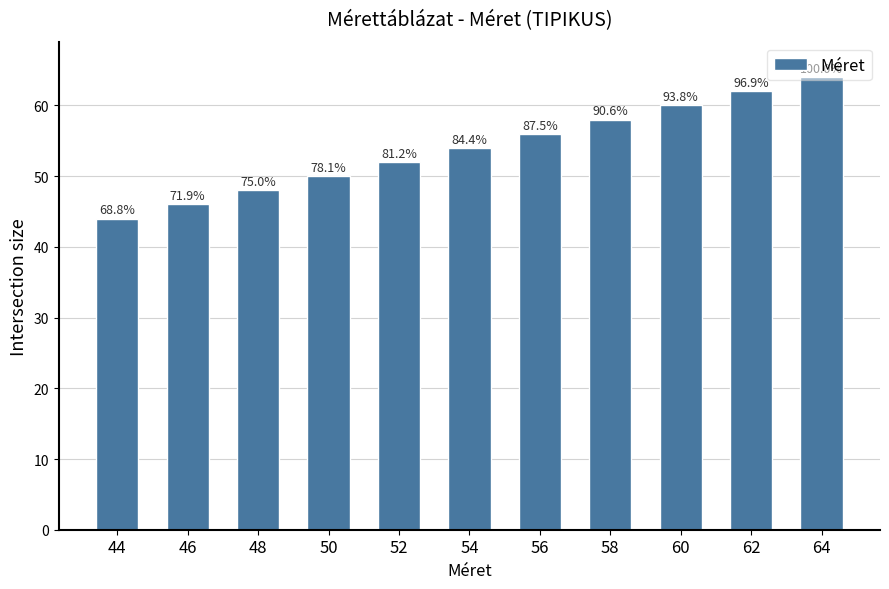

Reading right to left, transcribe all the data shown in this chart.

64=64	62=62	60=60	58=58	56=56	54=54	52=52	50=50	48=48	46=46	44=44